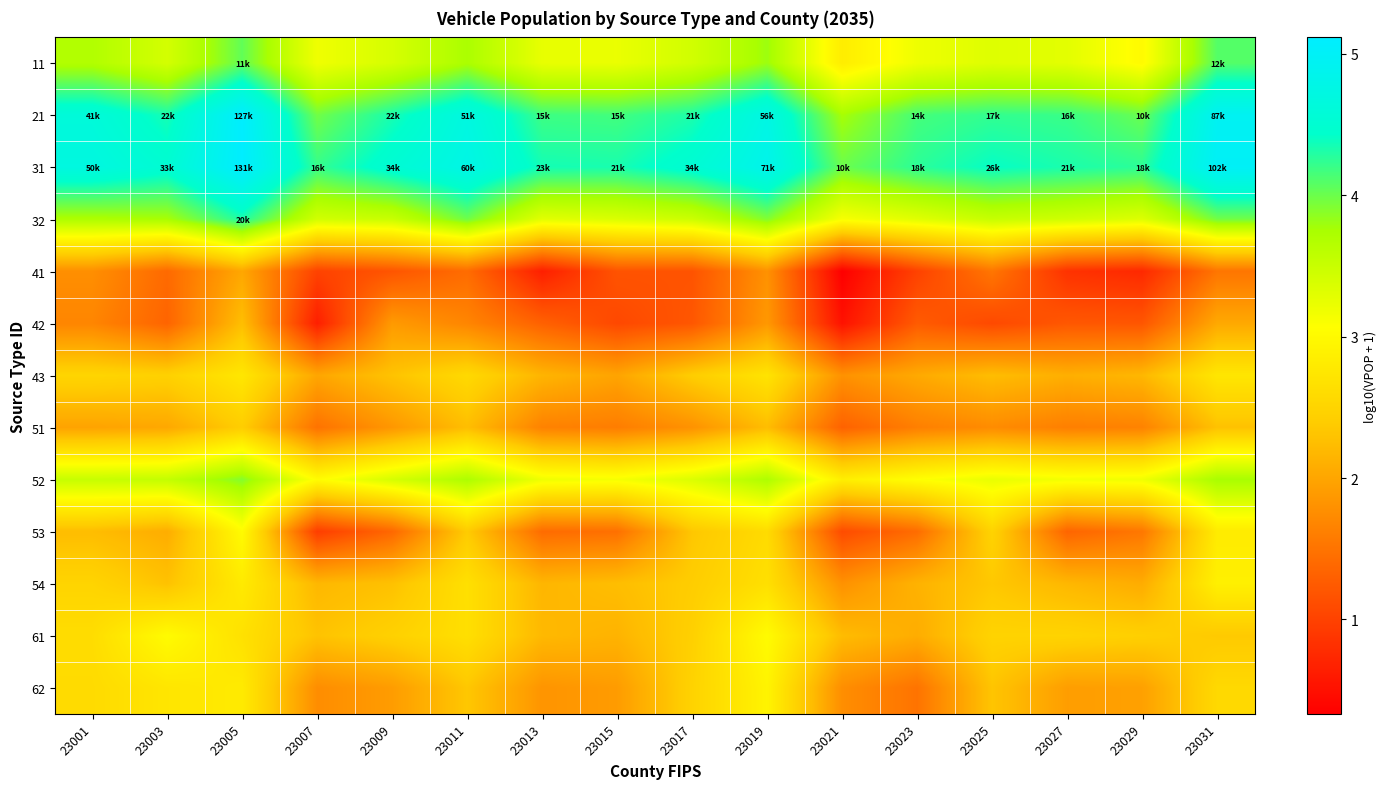

Reading left to right, transcribe all the data shown in this chart.

11: 23001=3.7	23003=3.4	23005=4.0	23007=3.2	23009=3.4	23011=3.7	23013=3.2	23015=3.2	23017=3.4	23019=3.8	23021=2.8	23023=3.2	23025=3.3	23027=3.3	23029=3.0	23031=4.1
21: 23001=4.6	23003=4.3	23005=5.1	23007=4.0	23009=4.3	23011=4.7	23013=4.2	23015=4.2	23017=4.3	23019=4.7	23021=3.8	23023=4.2	23025=4.2	23027=4.2	23029=4.0	23031=4.9
31: 23001=4.7	23003=4.5	23005=5.1	23007=4.2	23009=4.5	23011=4.8	23013=4.4	23015=4.3	23017=4.5	23019=4.8	23021=4.0	23023=4.3	23025=4.4	23027=4.3	23029=4.3	23031=5.0
32: 23001=3.7	23003=3.8	23005=4.3	23007=3.4	23009=3.5	23011=4.0	23013=3.3	23015=3.4	23017=3.5	23019=3.9	23021=3.1	23023=3.3	23025=3.5	23027=3.4	23029=3.3	23031=4.0
41: 23001=1.8	23003=1.4	23005=2.0	23007=1.0	23009=1.2	23011=1.4	23013=0.7	23015=1.2	23017=1.2	23019=1.8	23021=0.3	23023=1.0	23025=1.5	23027=0.8	23029=0.7	23031=1.5
42: 23001=1.7	23003=1.3	23005=2.3	23007=0.6	23009=1.9	23011=1.7	23013=1.3	23015=1.1	23017=1.2	23019=1.9	23021=0.5	23023=1.3	23025=1.1	23027=1.2	23029=1.2	23031=2.0
43: 23001=2.5	23003=2.5	23005=2.7	23007=2.0	23009=2.3	23011=2.6	23013=2.2	23015=2.0	23017=2.4	23019=2.7	23021=1.8	23023=2.0	23025=2.2	23027=2.1	23029=2.2	23031=2.7
51: 23001=2.0	23003=2.0	23005=2.4	23007=1.5	23009=1.9	23011=2.2	23013=1.6	23015=1.6	23017=1.8	23019=2.2	23021=1.3	23023=1.6	23025=1.7	23027=1.6	23029=1.6	23031=2.3
52: 23001=3.5	23003=3.5	23005=3.9	23007=3.0	23009=3.4	23011=3.7	23013=3.2	23015=3.1	23017=3.3	23019=3.7	23021=2.9	23023=3.1	23025=3.2	23027=3.2	23029=3.2	23031=3.7
53: 23001=2.2	23003=2.1	23005=3.0	23007=1.0	23009=1.4	23011=2.4	23013=1.4	23015=1.5	23017=2.3	23019=2.6	23021=1.1	23023=1.4	23025=2.5	23027=1.4	23029=1.5	23031=2.8
54: 23001=2.5	23003=2.3	23005=2.8	23007=2.2	23009=2.3	23011=2.7	23013=2.2	23015=2.2	23017=2.4	23019=2.7	23021=1.8	23023=2.1	23025=2.3	23027=2.2	23029=2.1	23031=2.9
61: 23001=2.6	23003=3.0	23005=2.7	23007=2.3	23009=2.5	23011=2.6	23013=2.2	23015=2.1	23017=2.4	23019=3.0	23021=2.2	23023=2.1	23025=2.5	23027=2.5	23029=2.4	23031=2.4
62: 23001=2.6	23003=2.7	23005=2.8	23007=1.8	23009=1.9	23011=2.3	23013=1.8	23015=1.9	23017=2.5	23019=2.9	23021=1.8	23023=1.5	23025=2.3	23027=1.9	23029=1.9	23031=2.6